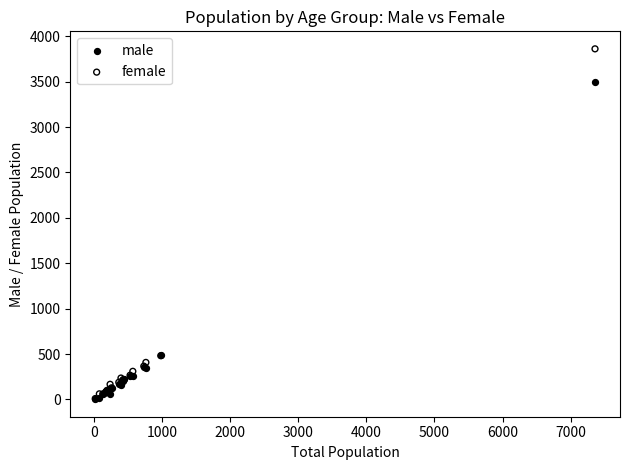

What are all the series names shown in the legend?

male, female